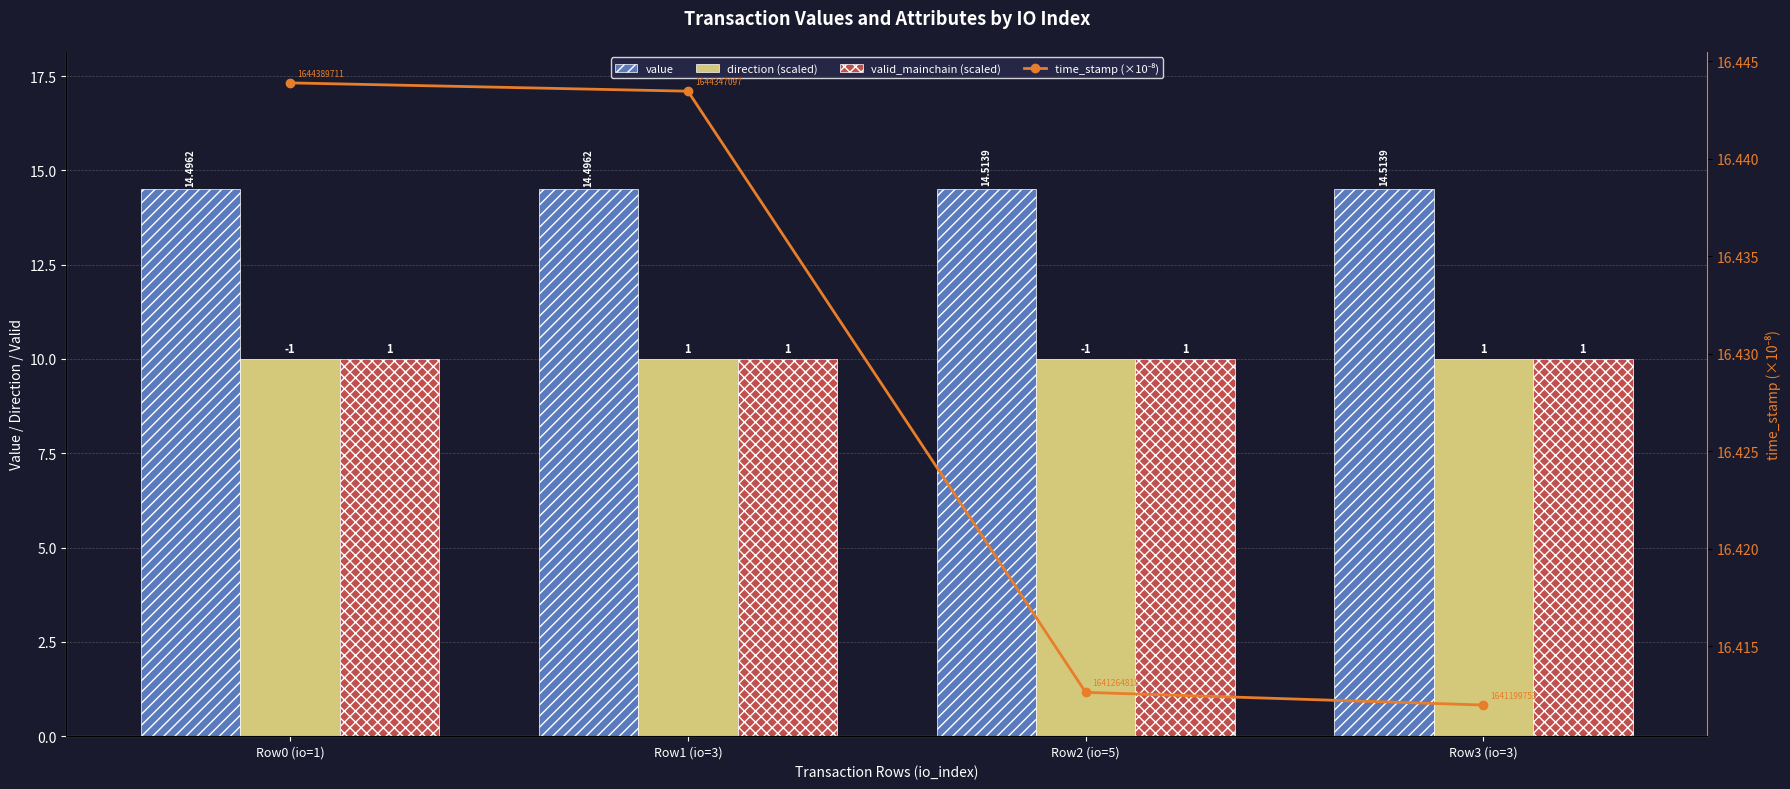

Reading right to left, extract all data points from this chart.

value: 14.5	14.5	14.5	14.5
direction (scaled): 10.0	10.0	10.0	10.0
valid_mainchain (scaled): 10.0	10.0	10.0	10.0
time_stamp (×10⁻⁸): 16.4	16.4	16.4	16.4